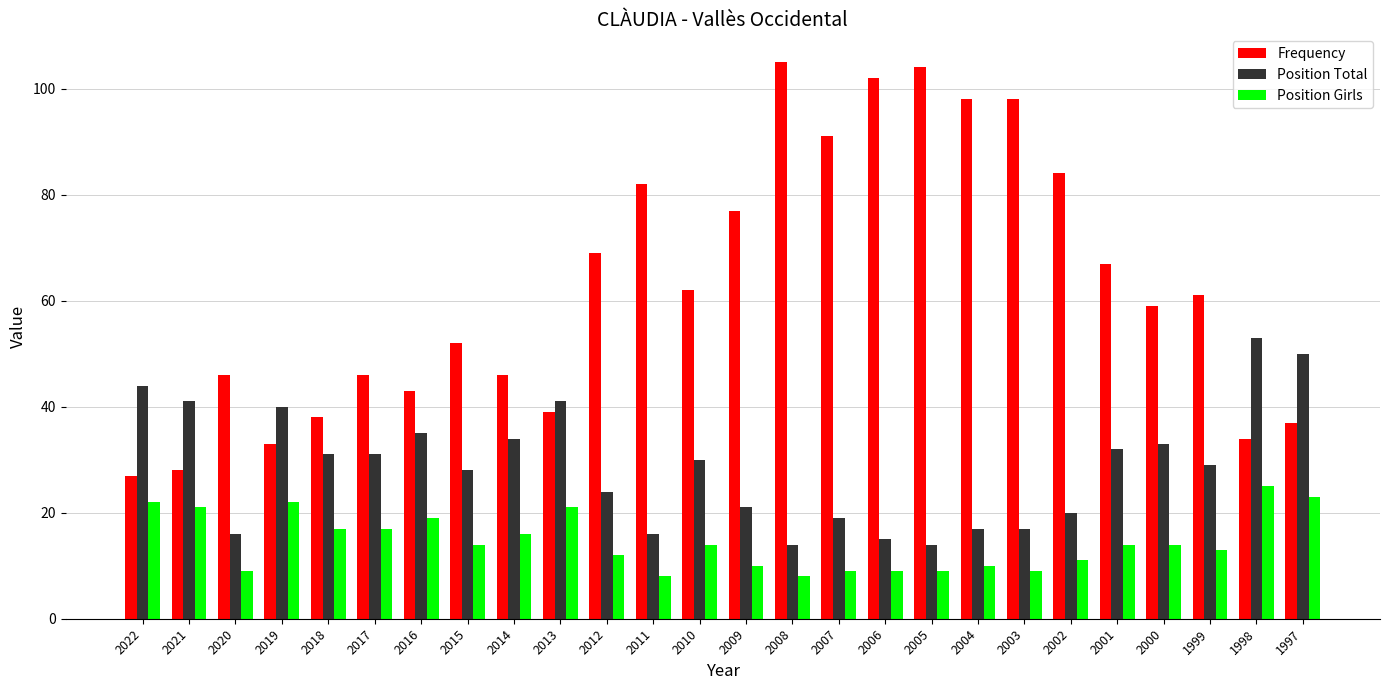

What is the maximum value shown in the chart?

105